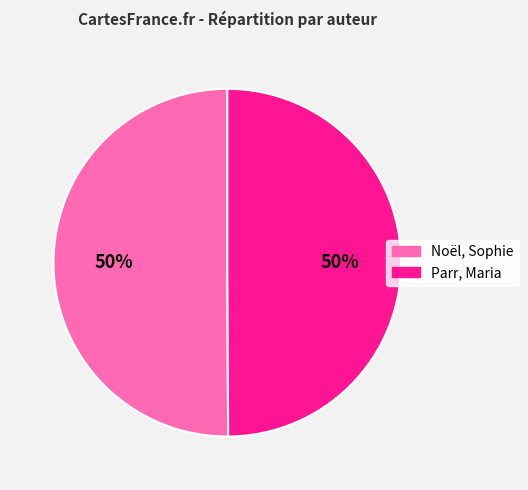

To the nearest percent, what portion does Noël, Sophie represent?

50%